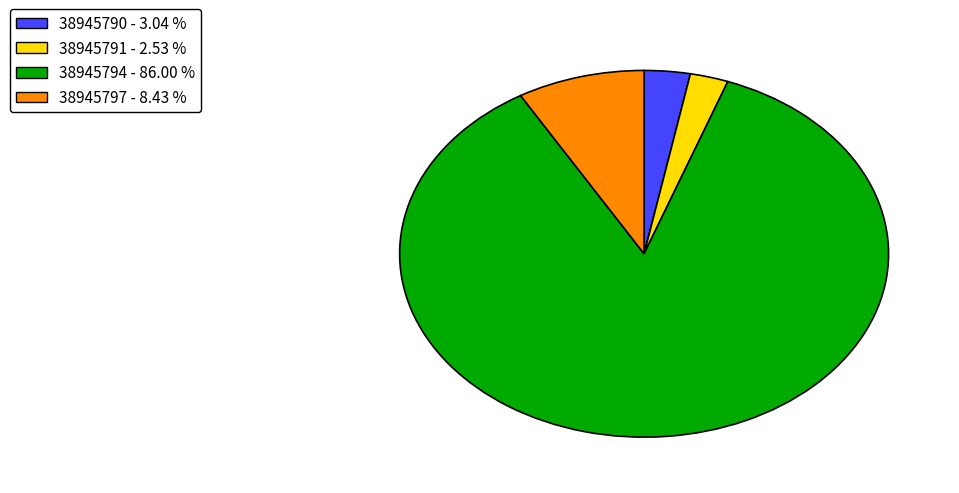

What is the smallest slice in the pie chart?

38945791